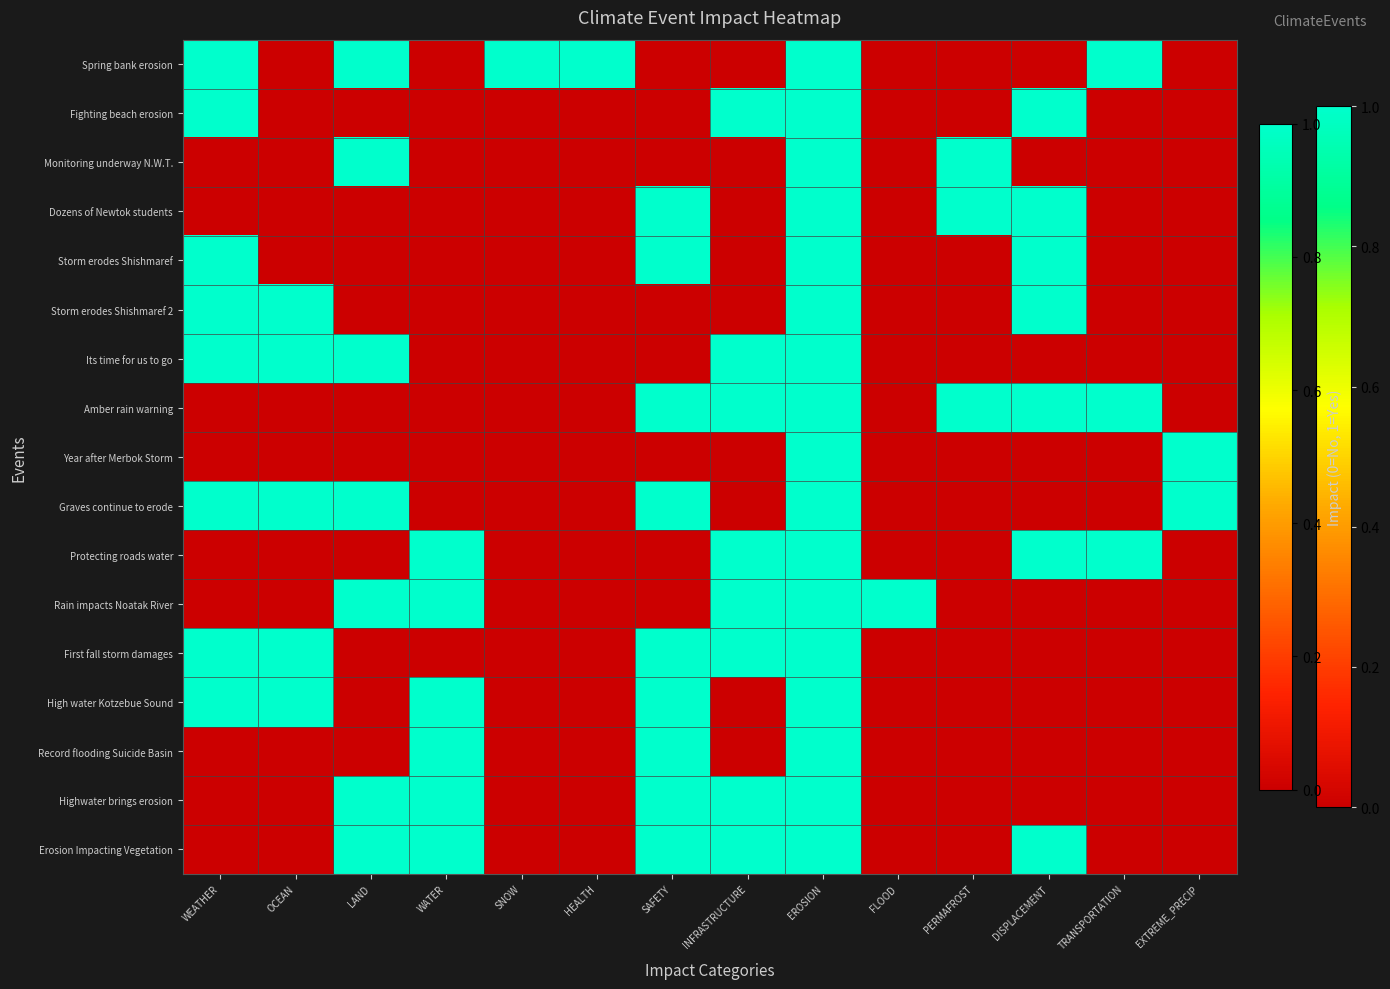

Between SAFETY and DISPLACEMENT, which series saw the biggest shift?

Fighting beach erosion